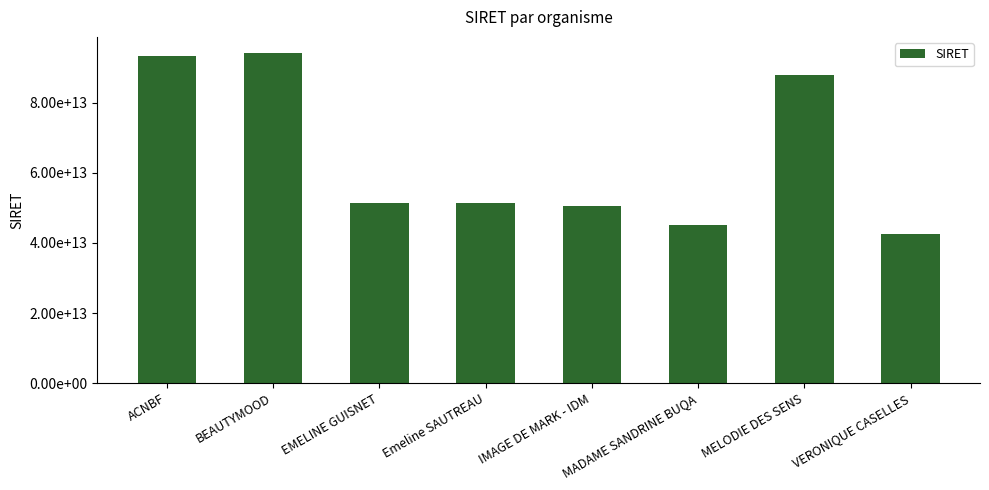

Are the bars horizontal?

No